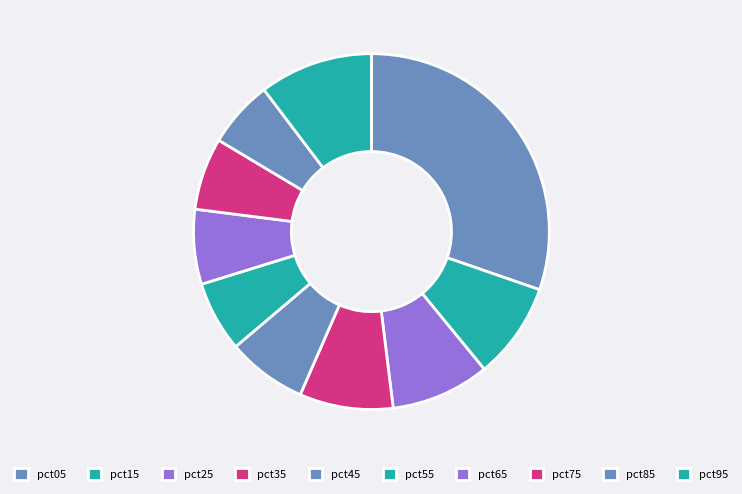

How many segments does this pie chart have?

10